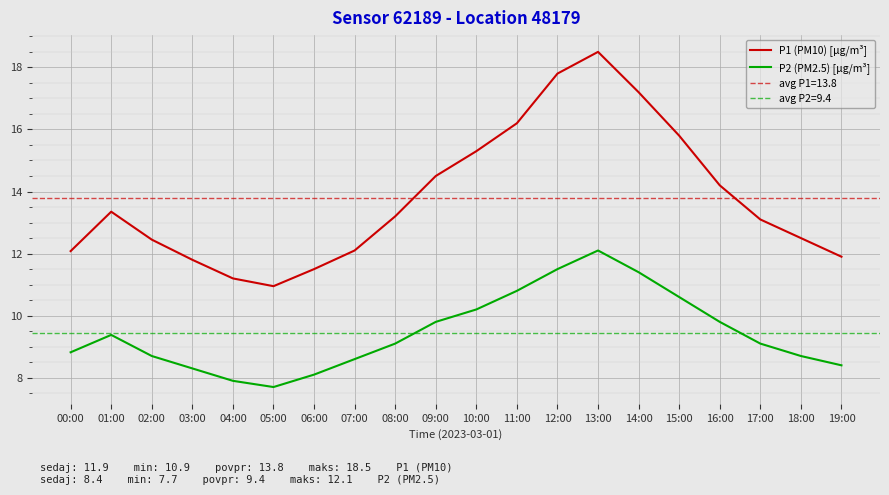

Read the P2 (PM2.5) [µg/m³] value at 18:00.

8.7